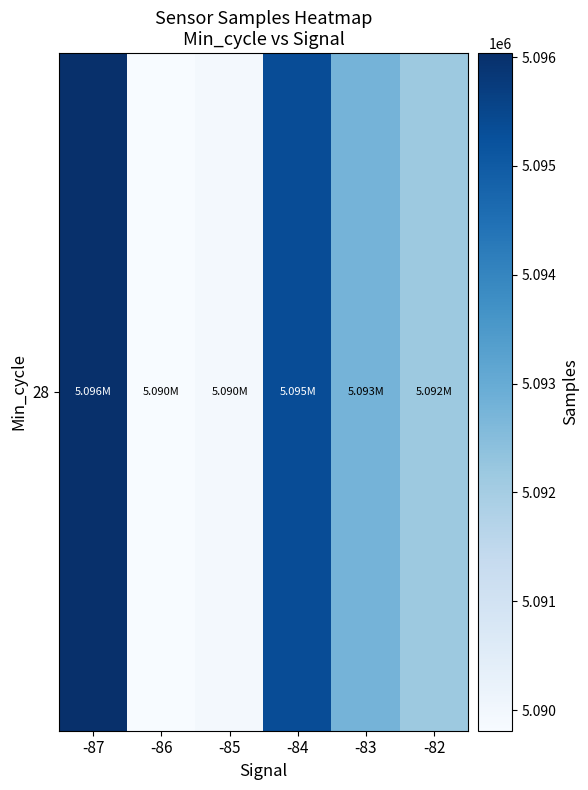

What is the difference between the maximum and second lowest values?

6092.1